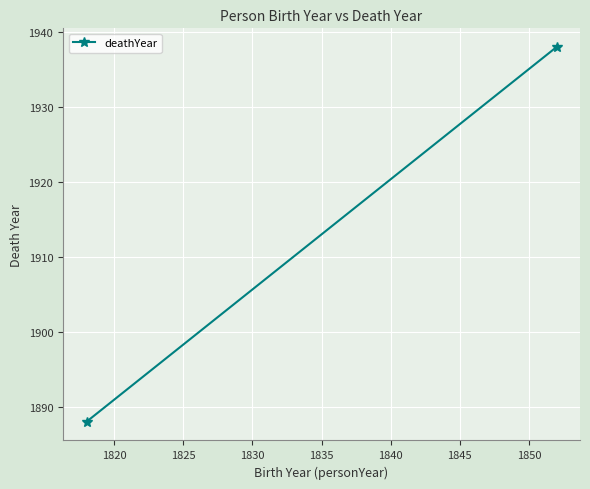

Count the number of categories in the chart.

2